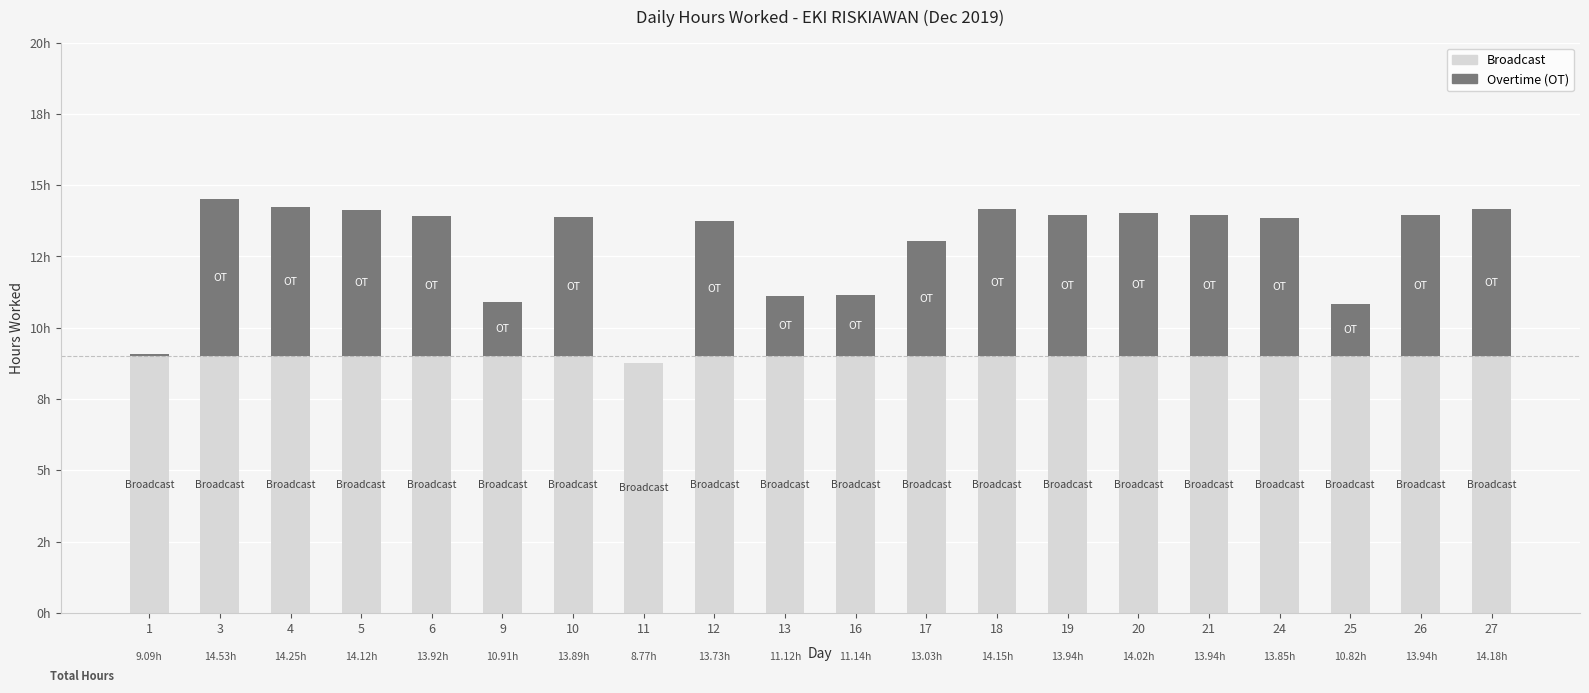

Rank the series by their maximum value, from highest to lowest.

Broadcast, Overtime (OT)